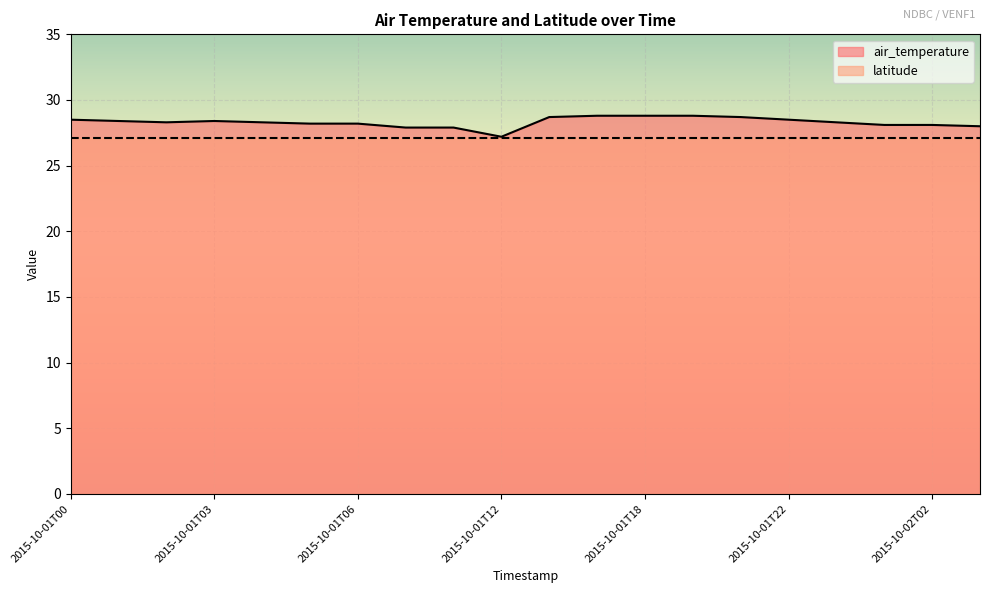

What is the change in value from 2015-10-01T16 to 2015-10-01T23?

-0.5